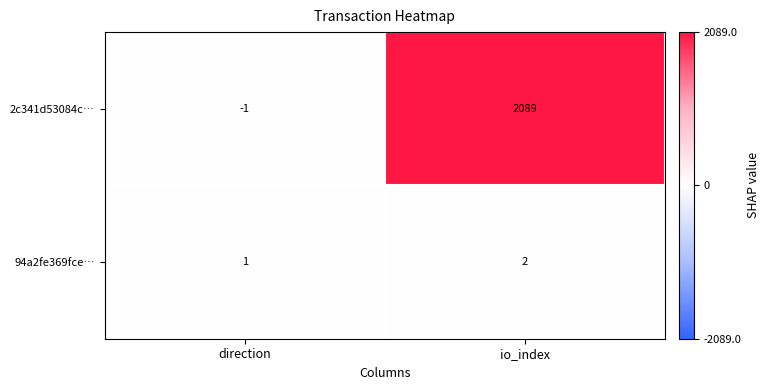

How many values in the 94a2fe369fce… series are below 2?

1